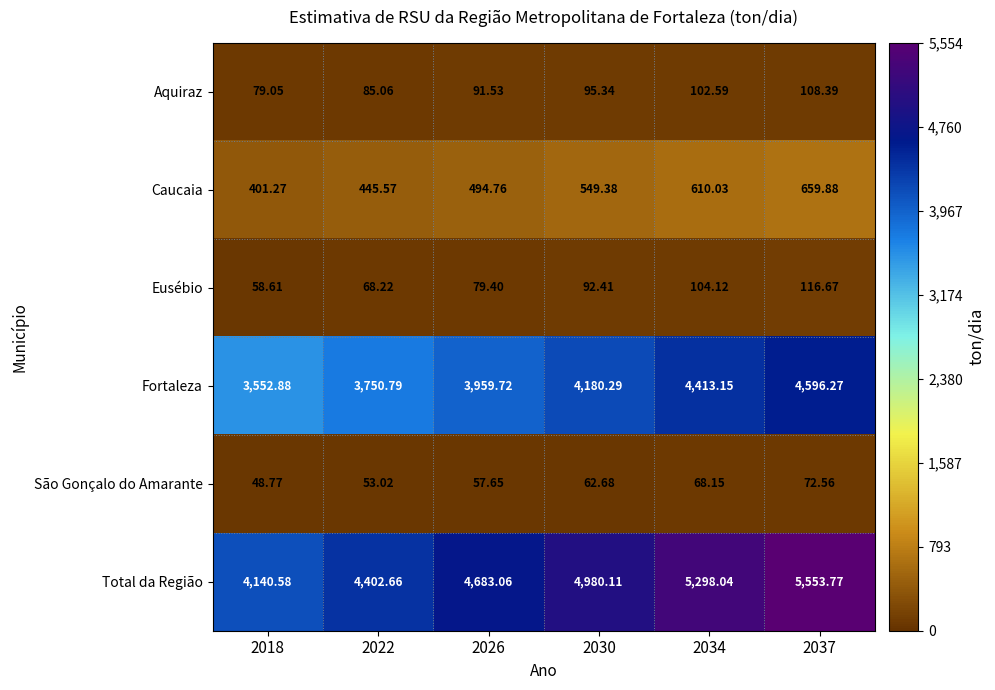

List the series in order of their peak value, lowest first.

São Gonçalo do Amarante, Aquiraz, Eusébio, Caucaia, Fortaleza, Total da Região